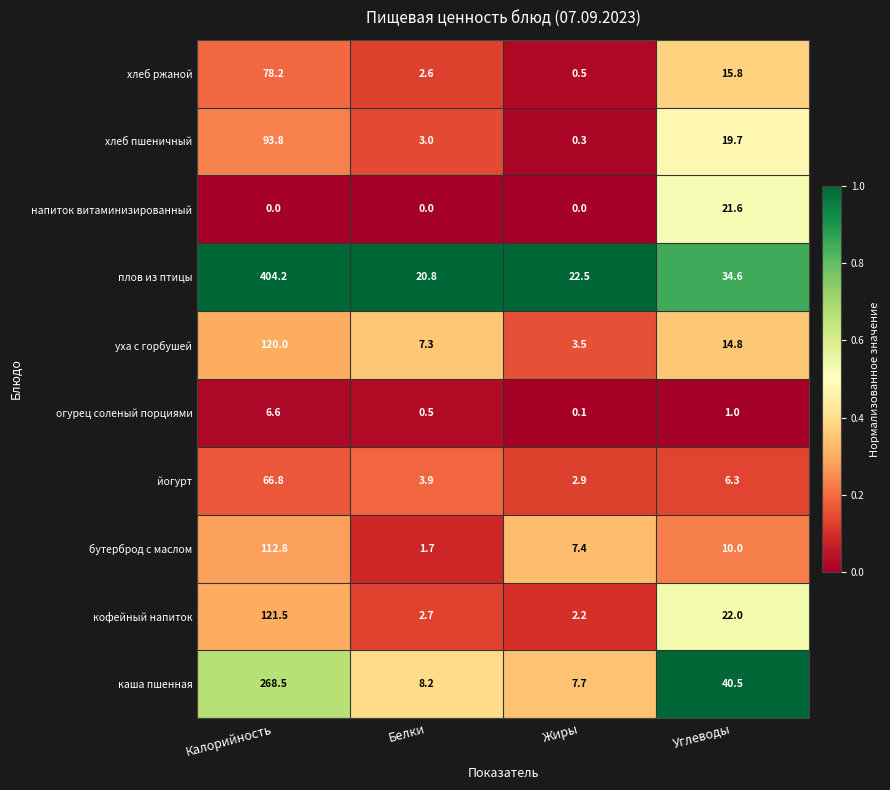

List the series in order of their peak value, lowest first.

огурец соленый порциями, напиток витаминизированный, йогурт, хлеб ржаной, хлеб пшеничный, бутерброд с маслом, уха с горбушей, кофейный напиток, каша пшенная, плов из птицы